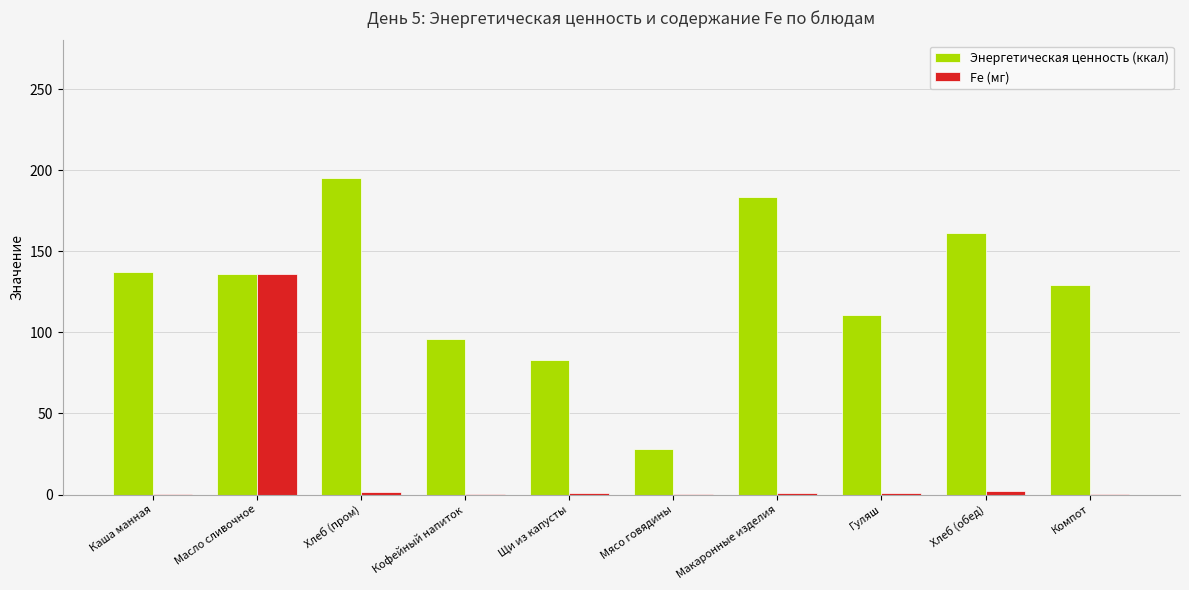

What is the greatest value displayed?

195.0